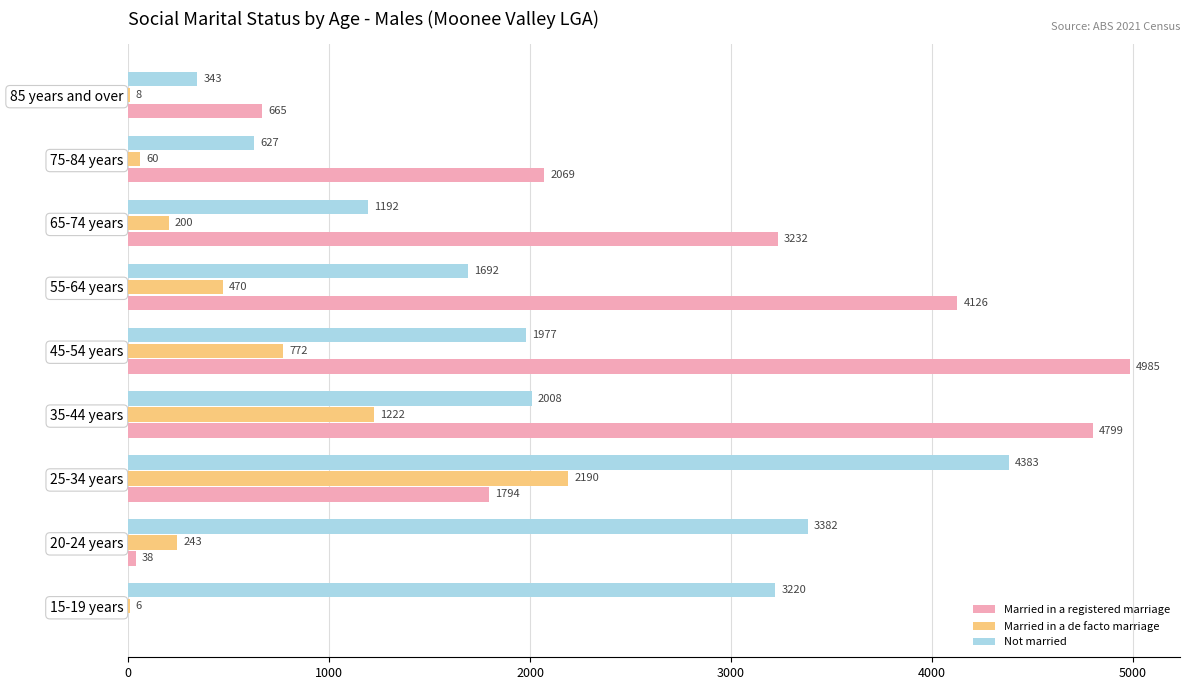

What is the sum of all Not married values?

18824